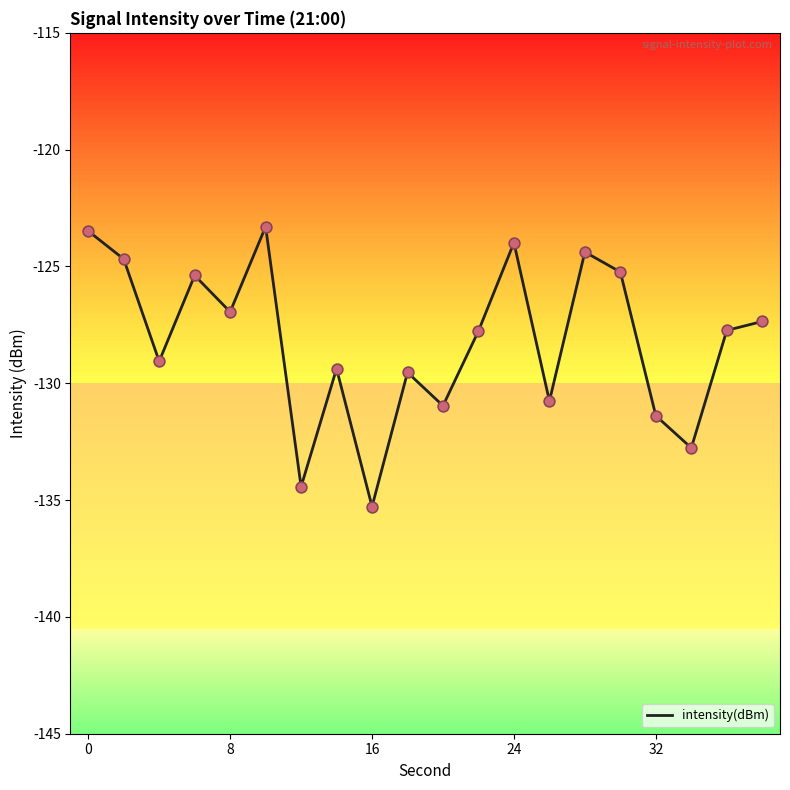

What is the difference between the maximum and minimum values?

12.0